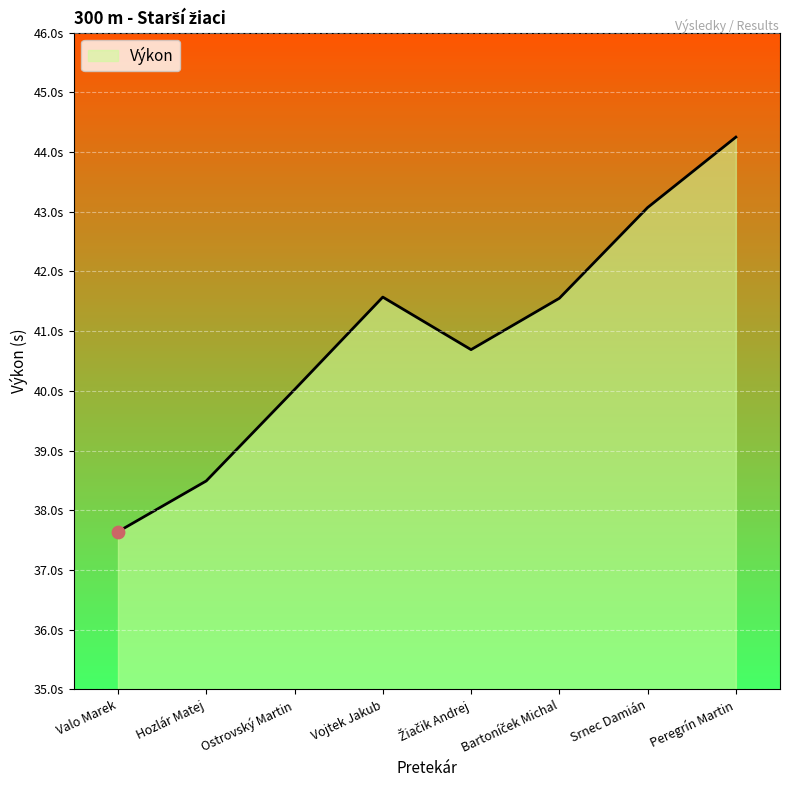

Between Srnec Damián and Hozlár Matej, which is larger?

Srnec Damián